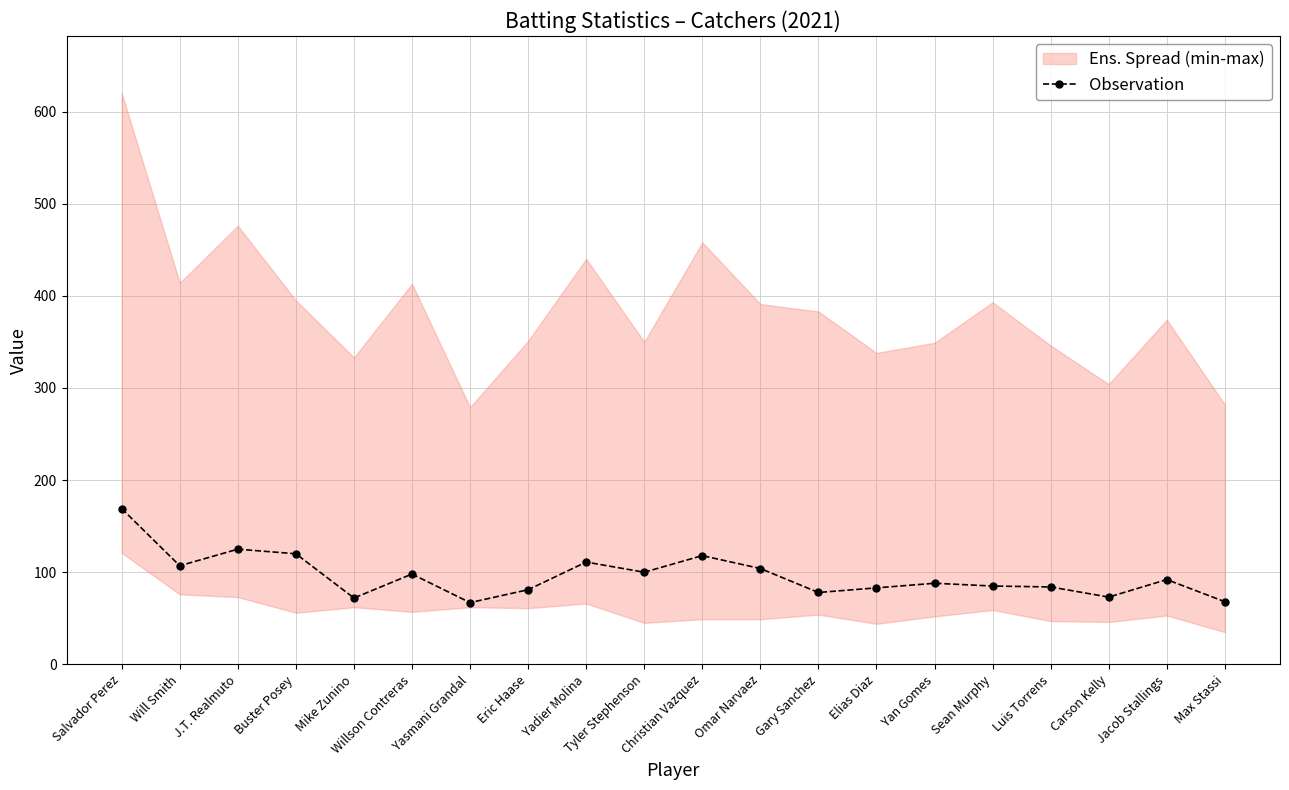

What is the minimum value shown in the chart?

67